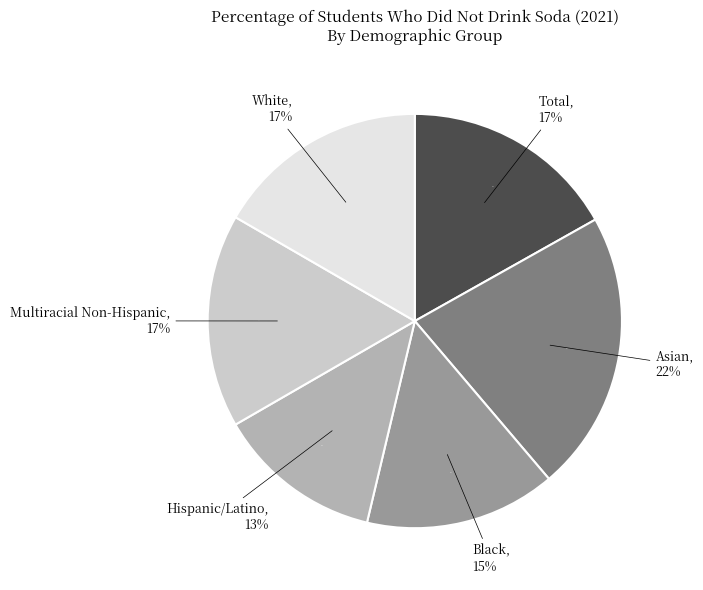

To the nearest percent, what portion does Total represent?

17%